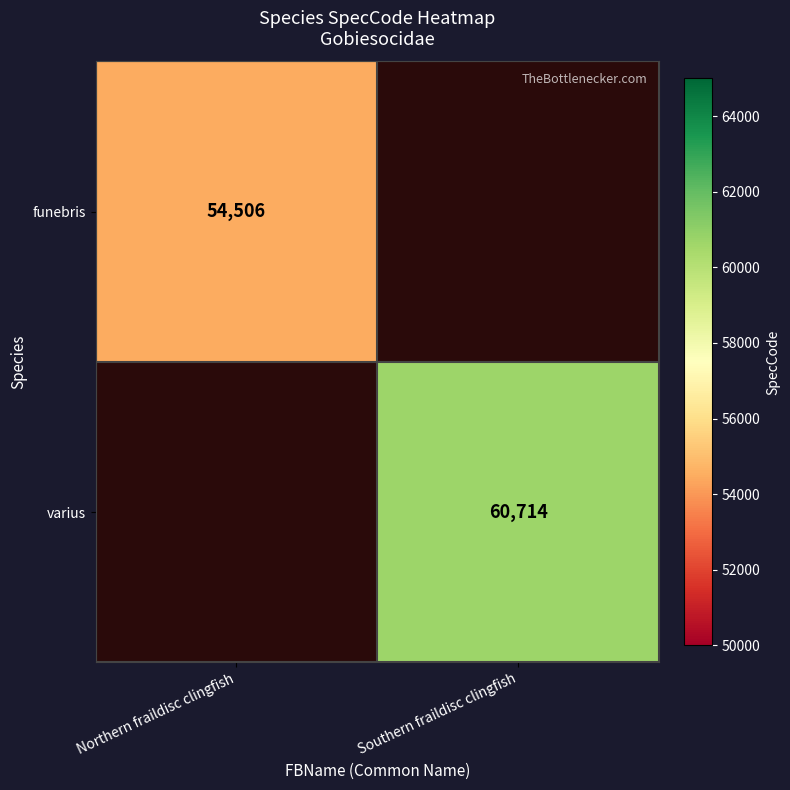

True or false: varius has a value of 60714 at Southern fraildisc clingfish.

True